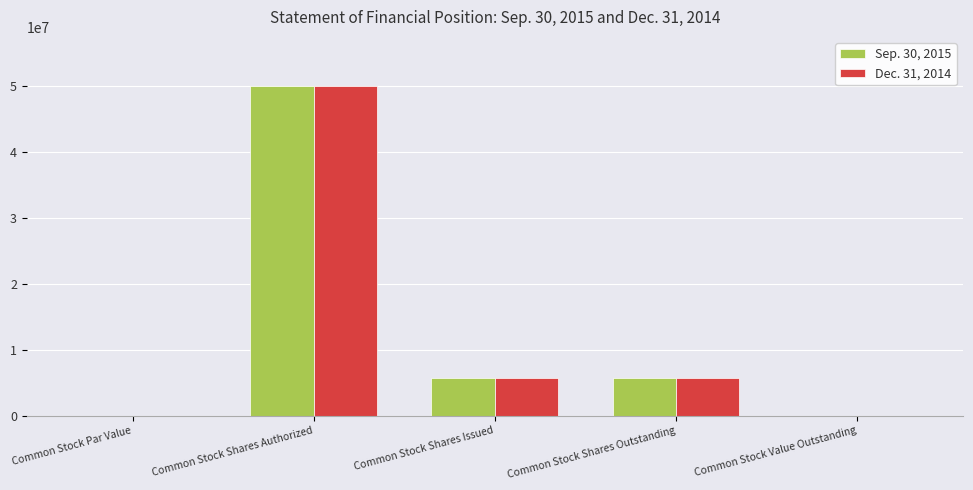

Read the Dec. 31, 2014 value at Common Stock Value Outstanding.

5653.0